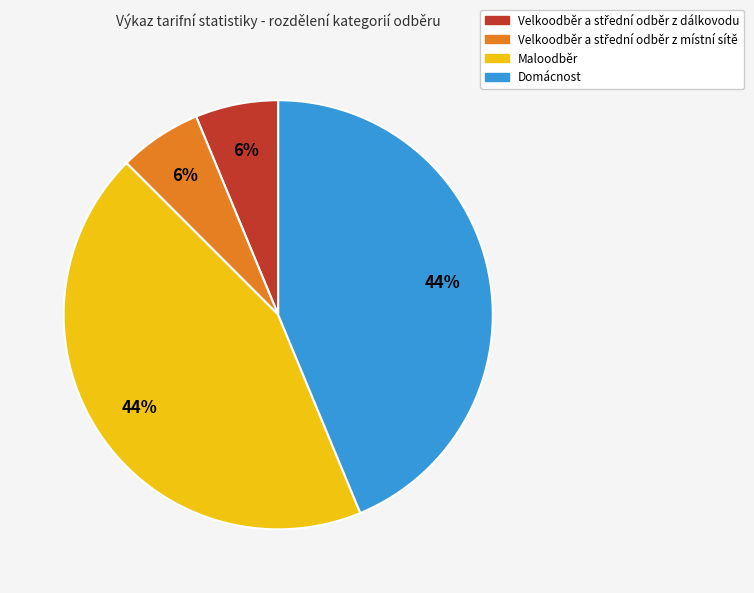

How many slices are in this pie chart?

4